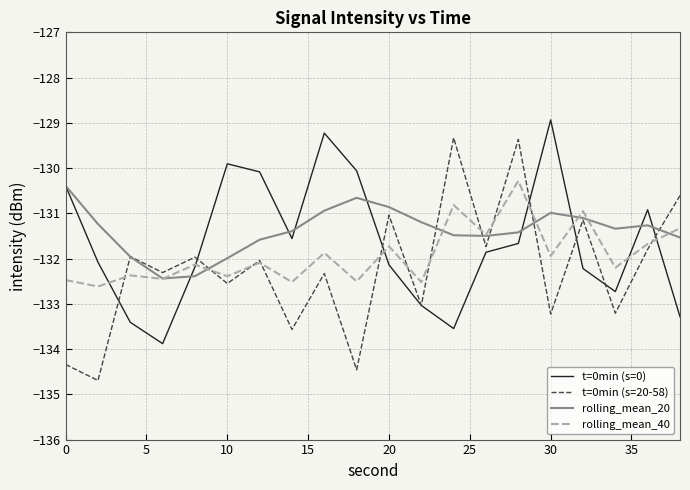

Which series has the largest range (max minus min)?

t=0min (s=20-58)